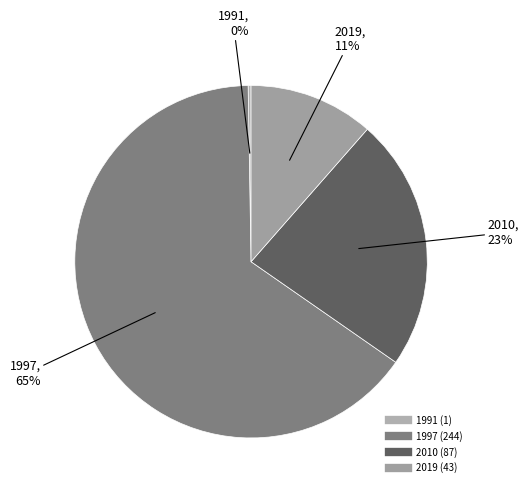

Combined, do 2019 and 1997 account for over 50%?

Yes